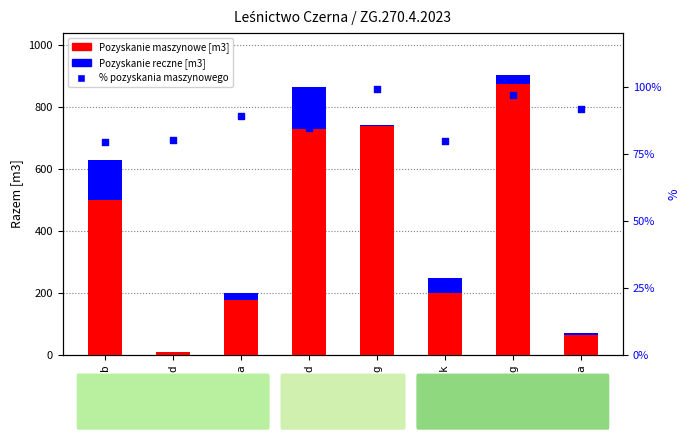

Which series has the largest total across all categories?

Pozyskanie maszynowe [m3]